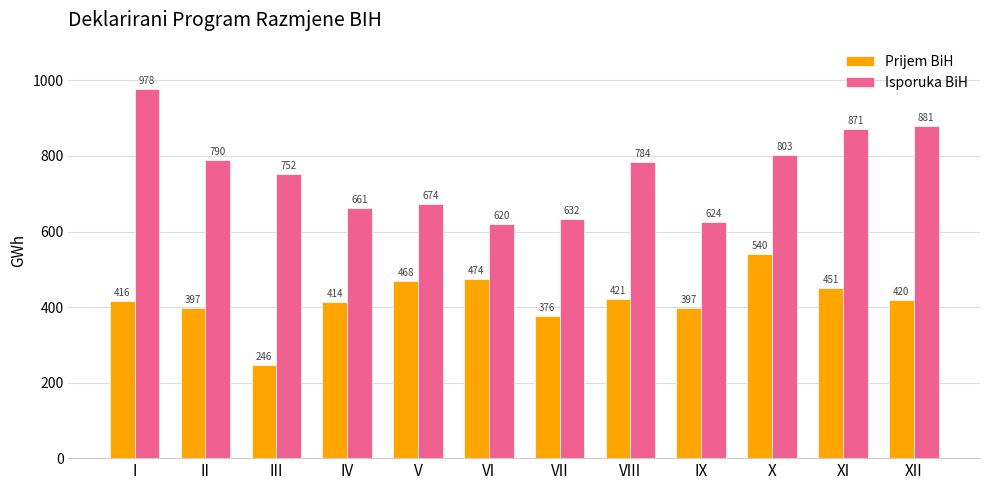

What is the difference between the second highest and second lowest values in the Prijem BiH series?

97.9